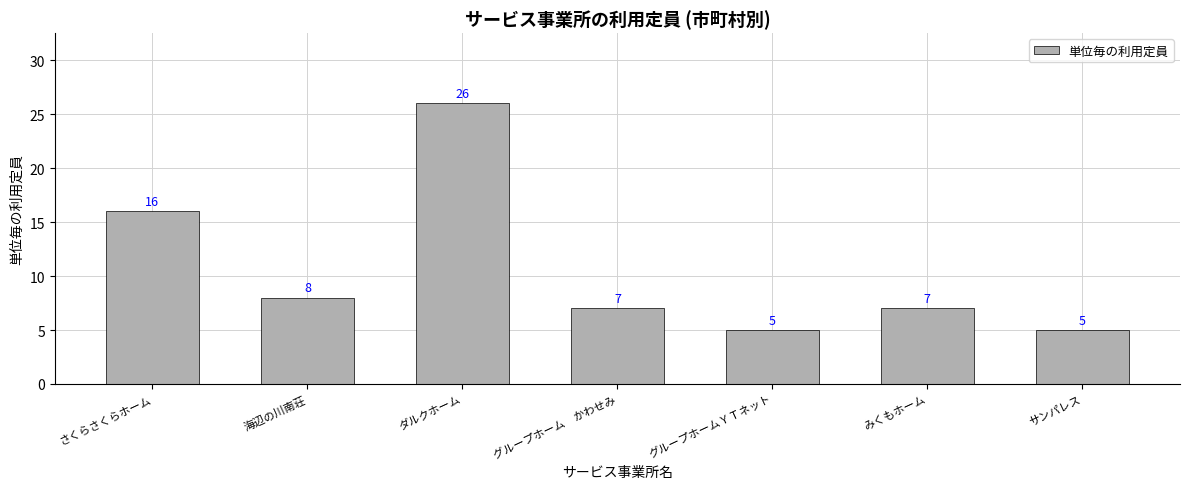

Reading left to right, what are all the values shown in this chart?

さくらさくらホーム=16	海辺の川南荘=8	ダルクホーム=26	グループホーム　かわせみ=7	グループホームＹＴネット=5	みくもホーム=7	サンパレス=5